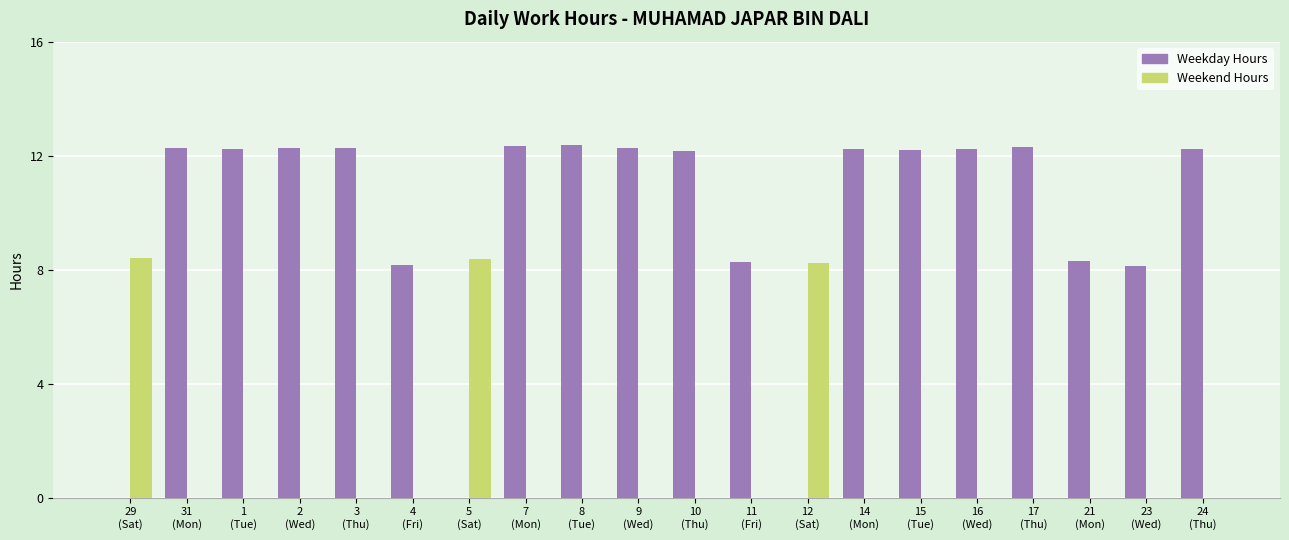

What is the sum of all Weekday Hours values?

192.2